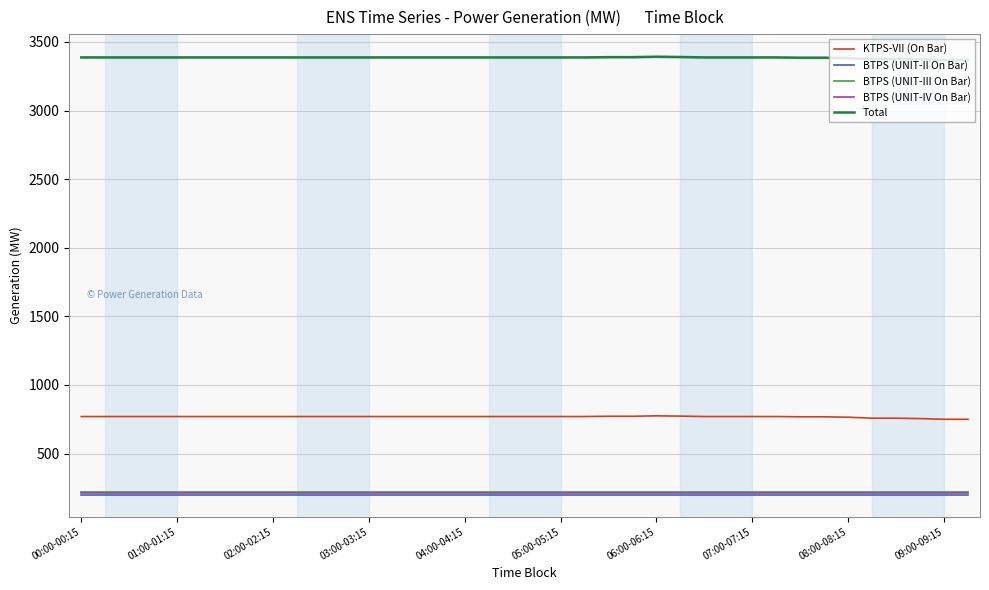

Rank the series at 18 from lowest to highest value.

BTPS (UNIT-II On Bar), BTPS (UNIT-IV On Bar), BTPS (UNIT-III On Bar), KTPS-VII (On Bar), Total